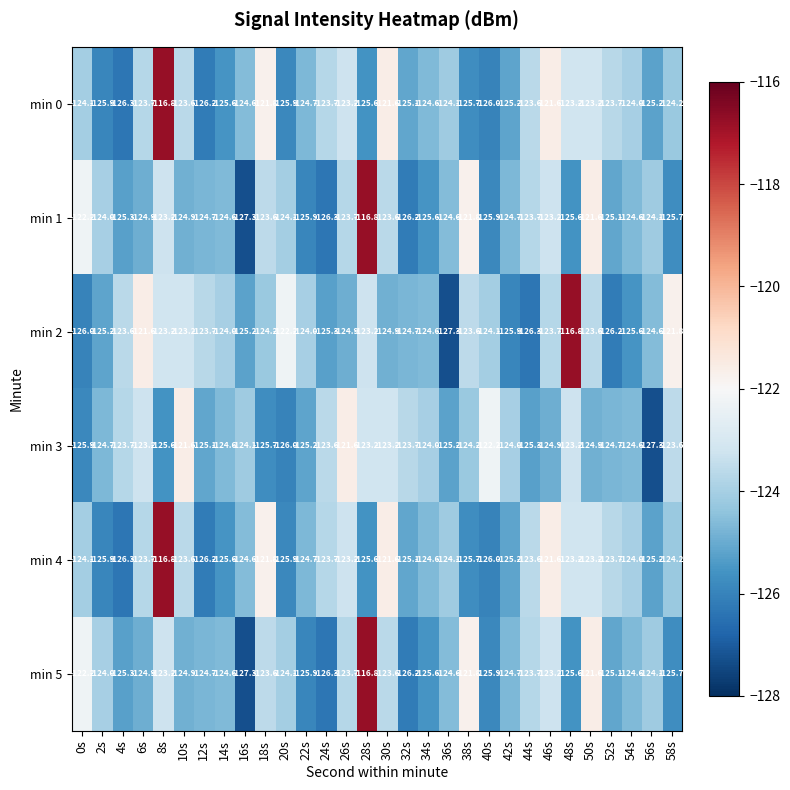

What is the sum of the min 4 values at 46s and 10s?

-245.2